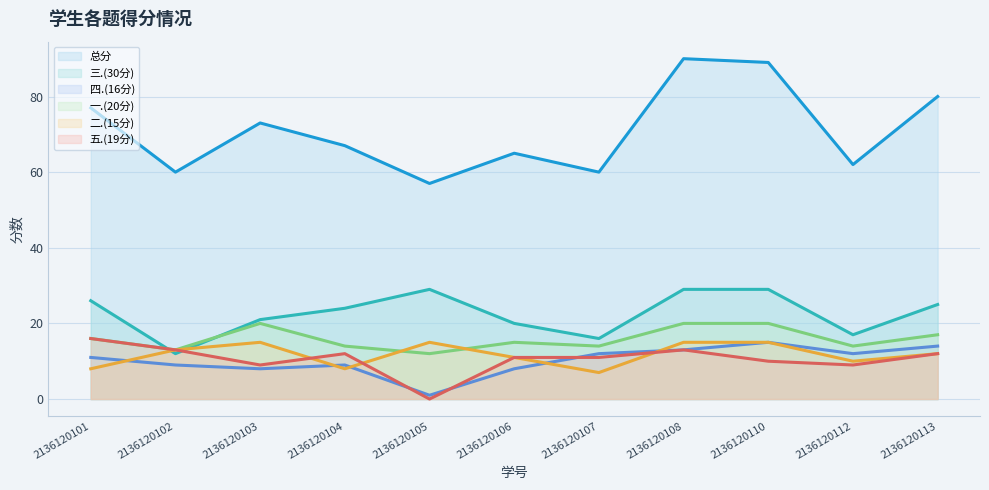

At how many categories does at least one series exceed 19?

11